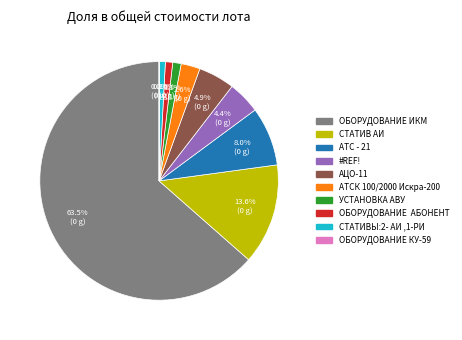

Between ОБОРУДОВАНИЕ АБОНЕНТ and СТАТИВ АИ, which is larger?

СТАТИВ АИ